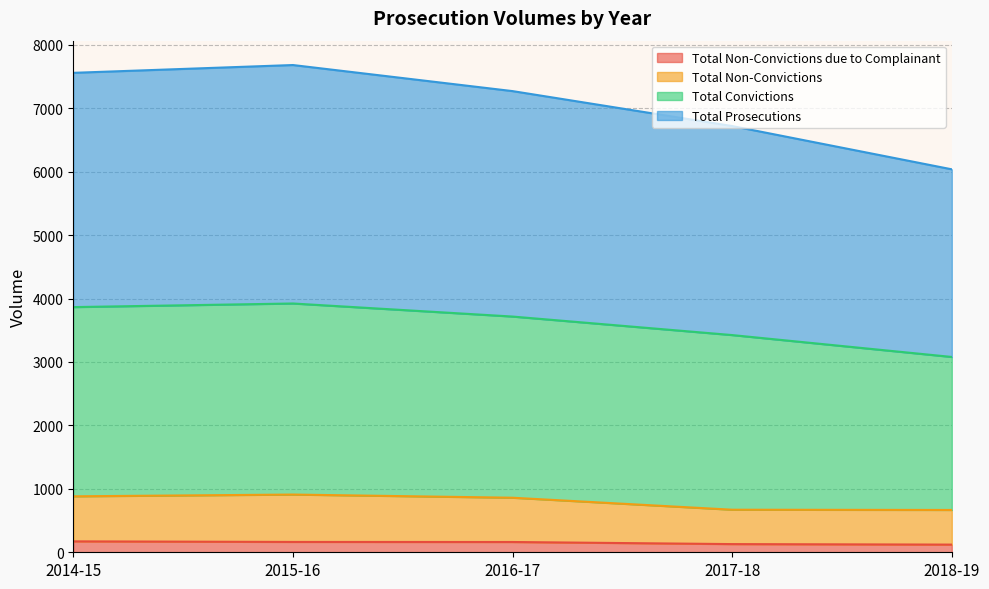

Does the chart display data point markers on the line(s)?

No